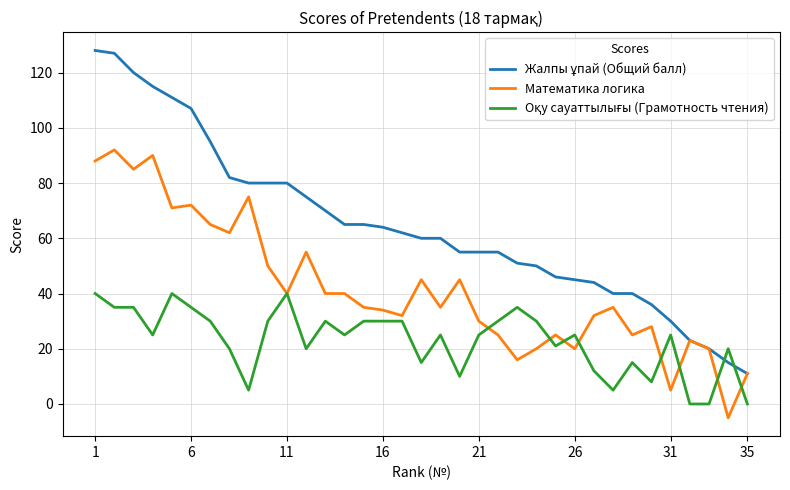

What is the smallest value displayed?

-5